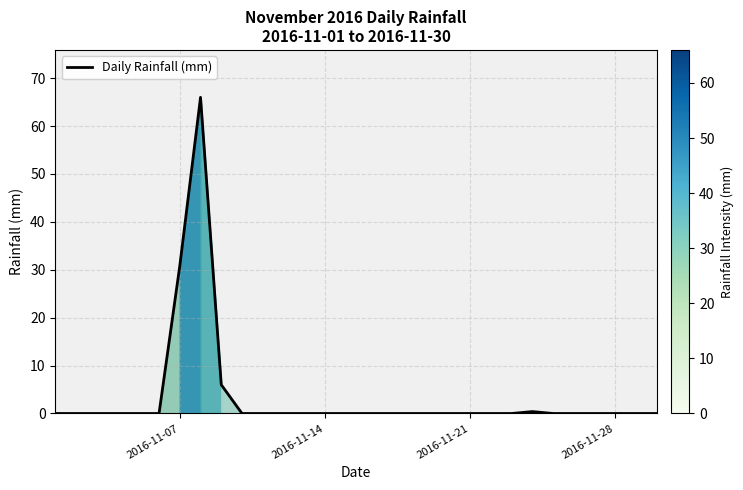

What is the greatest value displayed?

66.0